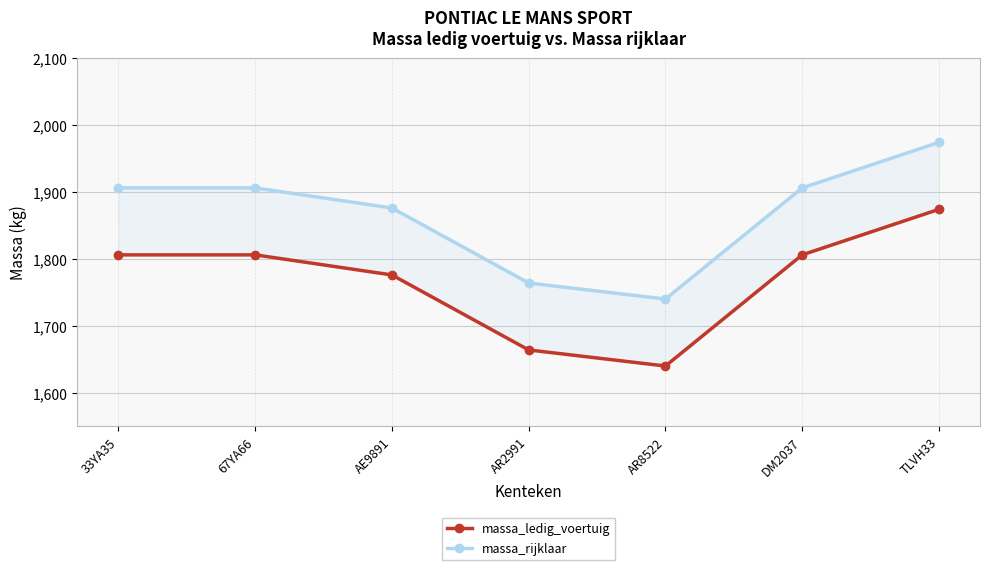

The value of massa_rijklaar at DM2037 is 3268. True or false?

False